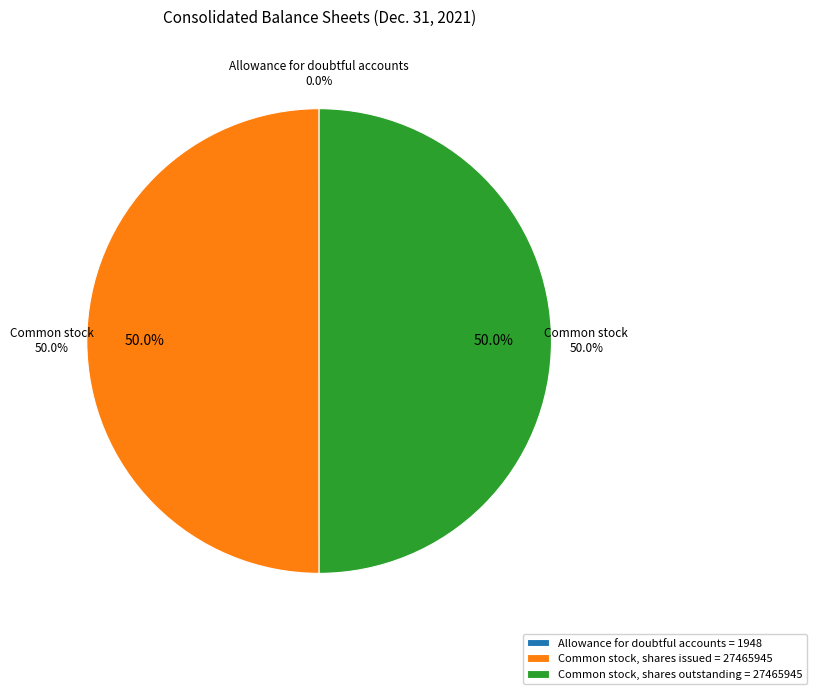

Rank the categories by value from lowest to highest.

Allowance for doubtful accounts, Common stock, shares issued, Common stock, shares outstanding